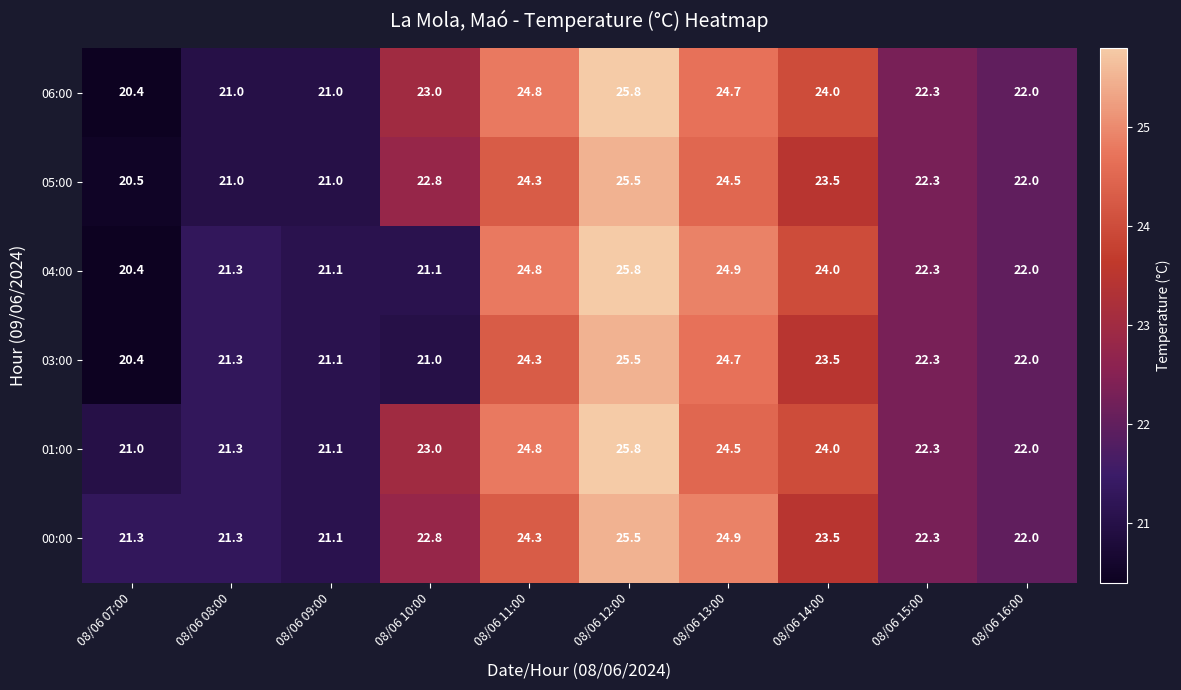

Between 08/06 11:00 and 08/06 13:00, which series saw the biggest shift?

00:00